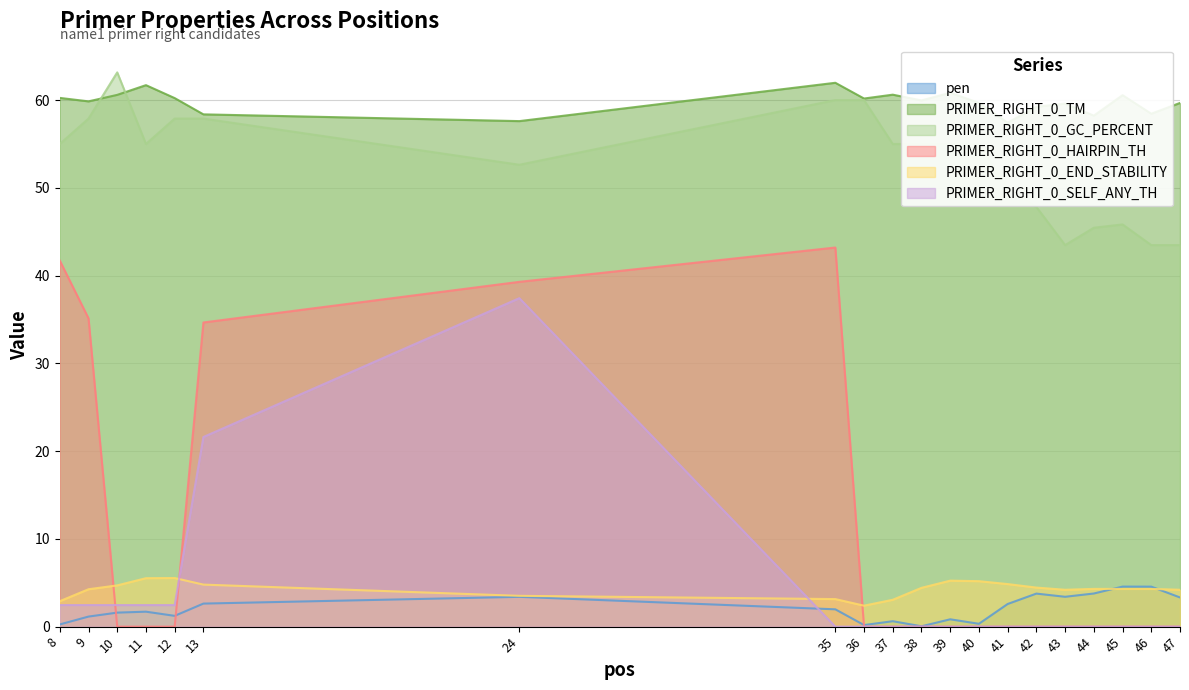

Reading right to left, list all the values displayed in this chart.

pen: 47=3.3	46=4.6	45=4.6	44=3.8	43=3.4	42=3.8	41=2.6	40=0.3	39=0.8	38=0.0	37=0.6	36=0.2	35=2.0	24=3.4	13=2.6	12=1.2	11=1.7	10=1.6	9=1.1	8=0.3
PRIMER_RIGHT_0_TM: 47=59.7	46=58.4	45=60.6	44=58.2	43=59.6	42=59.2	41=57.4	40=59.7	39=60.8	38=60.0	37=60.6	36=60.2	35=62.0	24=57.6	13=58.4	12=60.2	11=61.7	10=60.6	9=59.9	8=60.2
PRIMER_RIGHT_0_GC_PERCENT: 47=43.5	46=43.5	45=45.8	44=45.5	43=43.5	42=47.8	41=50.0	40=55.0	39=55.0	38=55.0	37=55.0	36=60.0	35=60.0	24=52.6	13=57.9	12=57.9	11=55.0	10=63.2	9=57.9	8=55.0
PRIMER_RIGHT_0_HAIRPIN_TH: 47=0.0	46=0.0	45=0.0	44=0.0	43=0.0	42=0.0	41=0.0	40=0.0	39=0.0	38=0.0	37=0.0	36=0.0	35=43.2	24=39.3	13=34.7	12=0.0	11=0.0	10=0.0	9=35.1	8=41.7
PRIMER_RIGHT_0_END_STABILITY: 47=4.2	46=4.3	45=4.3	44=4.3	43=4.2	42=4.5	41=4.8	40=5.2	39=5.2	38=4.4	37=3.1	36=2.4	35=3.1	24=3.5	13=4.8	12=5.5	11=5.5	10=4.7	9=4.3	8=2.9
PRIMER_RIGHT_0_SELF_ANY_TH: 47=0.0	46=0.0	45=0.0	44=0.0	43=0.0	42=0.0	41=0.0	40=0.0	39=0.0	38=0.0	37=0.0	36=0.0	35=0.0	24=37.4	13=21.6	12=2.5	11=2.5	10=2.5	9=2.5	8=2.5